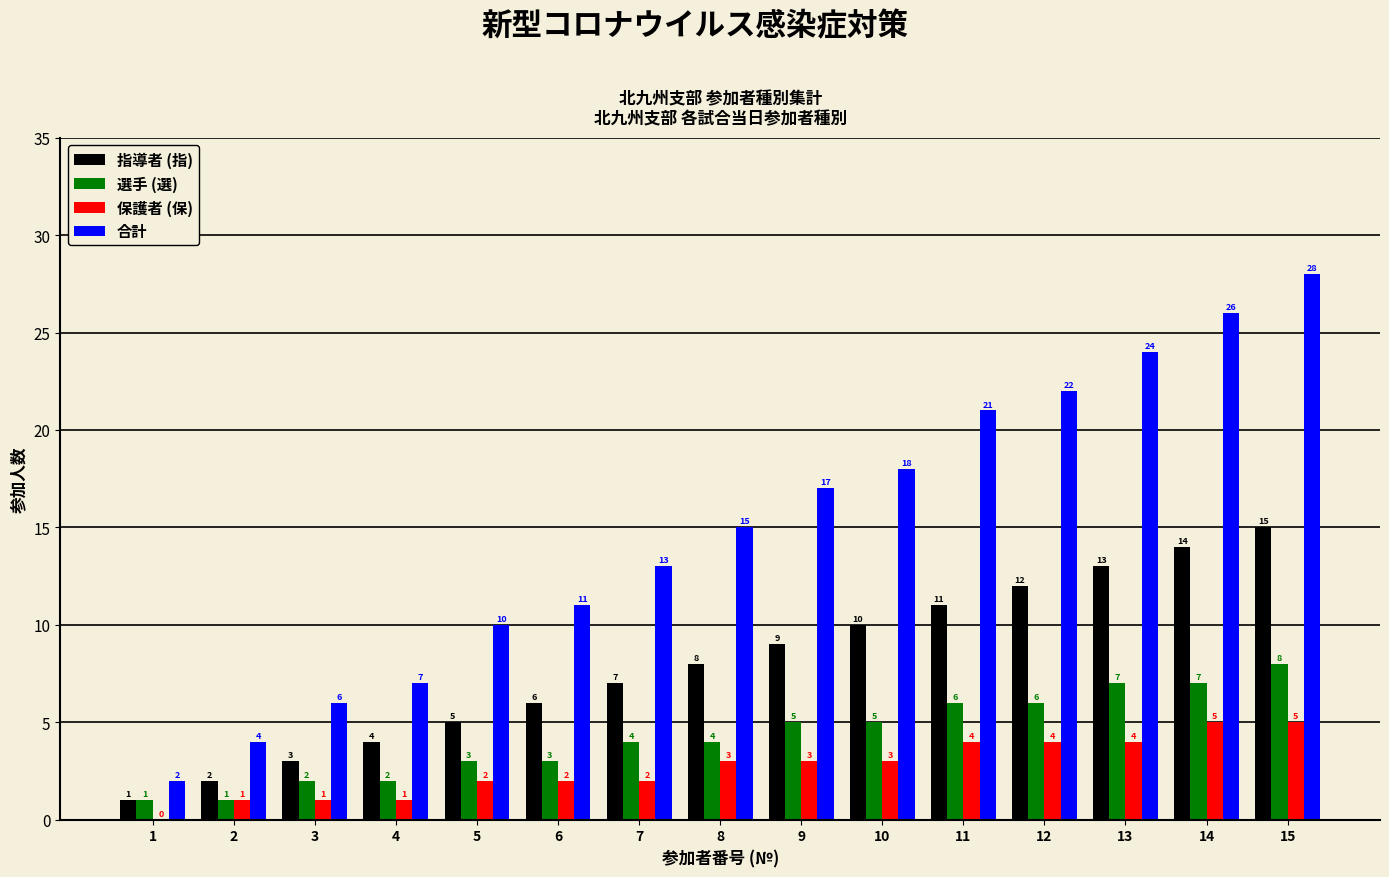

What are all the series names shown in the legend?

指導者 (指), 選手 (選), 保護者 (保), 合計